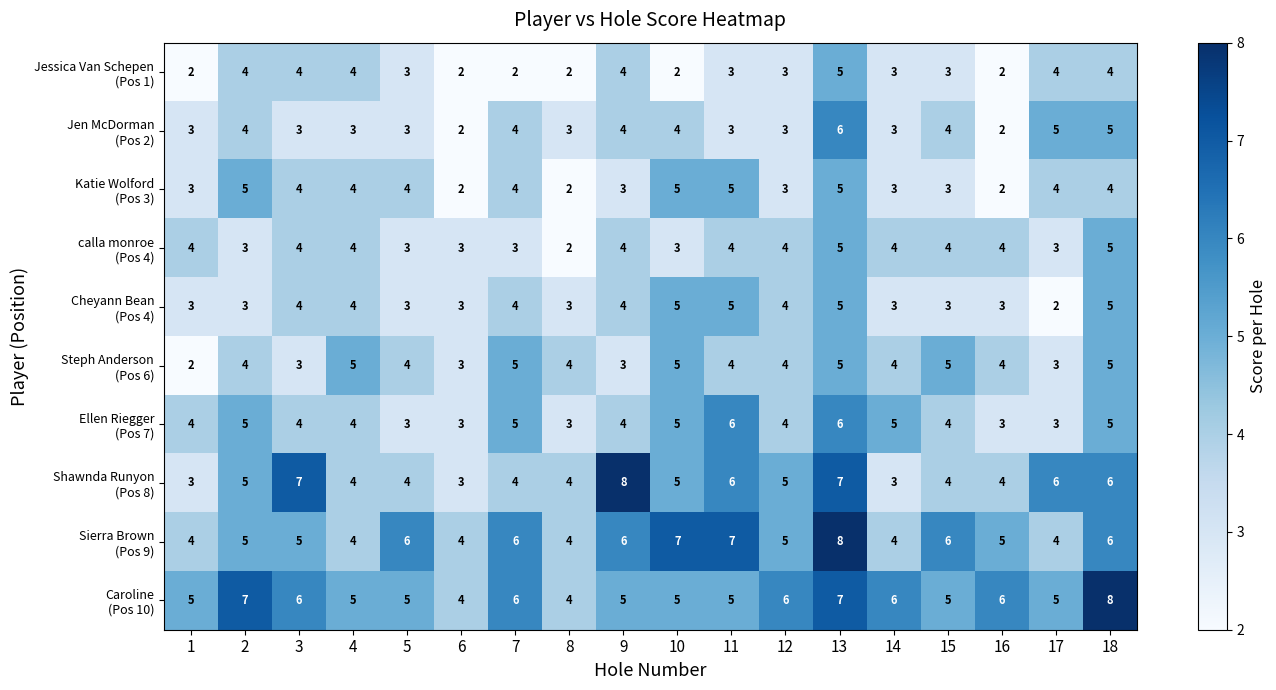

What is the difference between the highest and lowest values at 3?

4